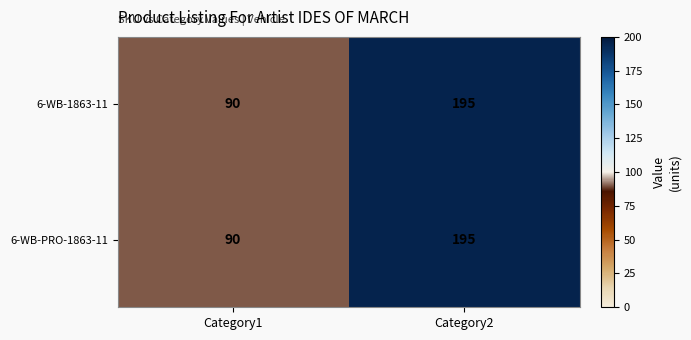

The 6-WB-1863-11 series shows 195 at Category2. True or false?

True